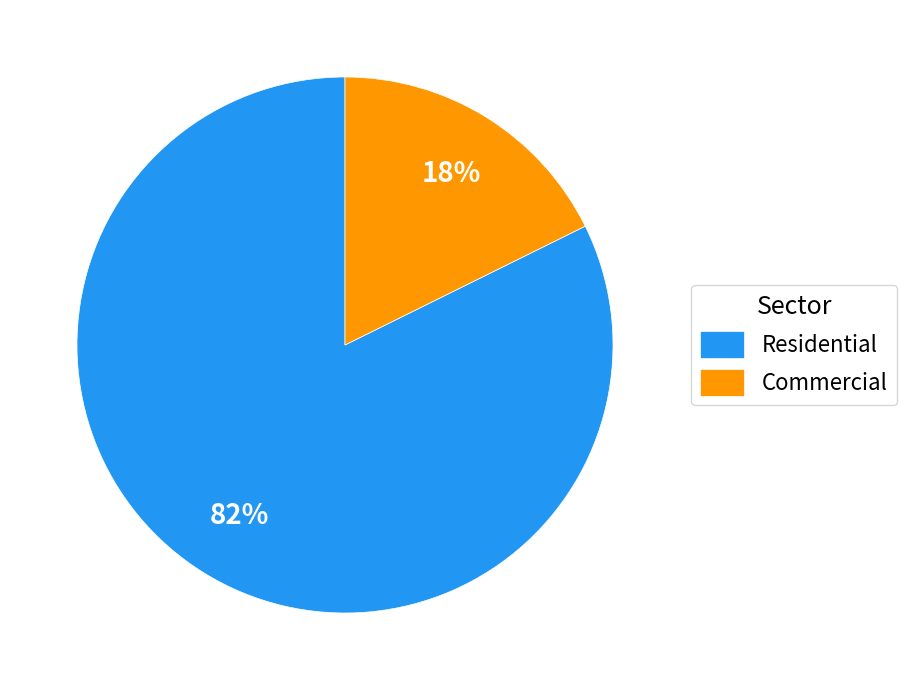

The Commercial slice represents 18% of the pie. True or false?

True